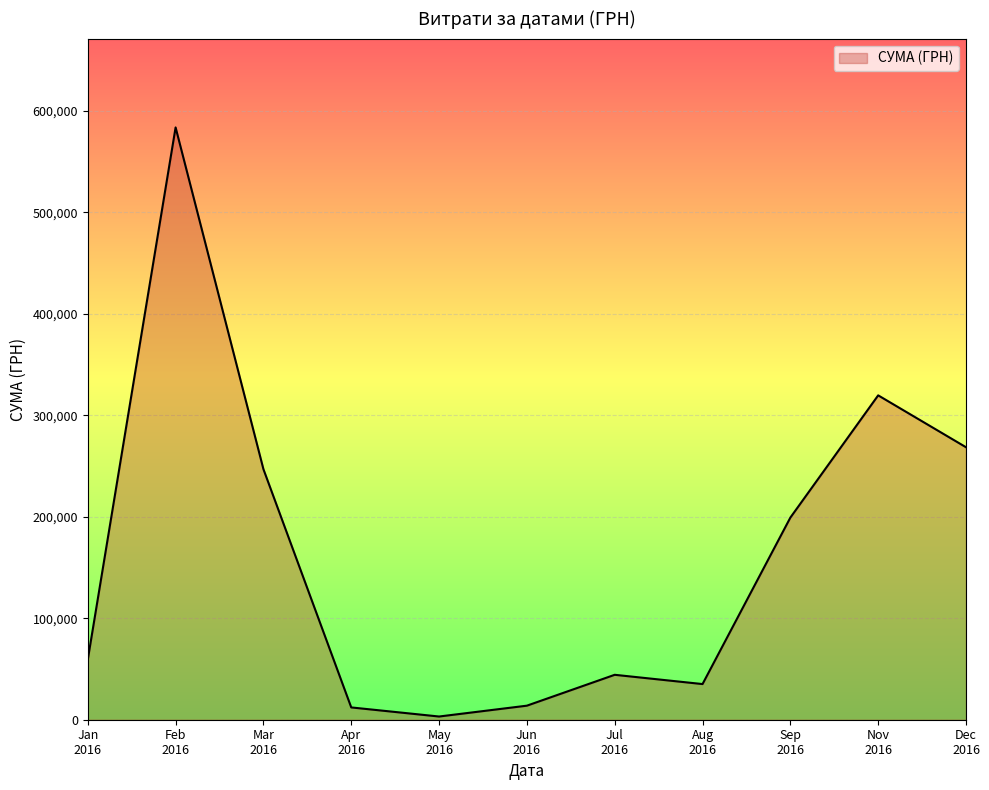

Does the chart have visible grid lines?

Yes